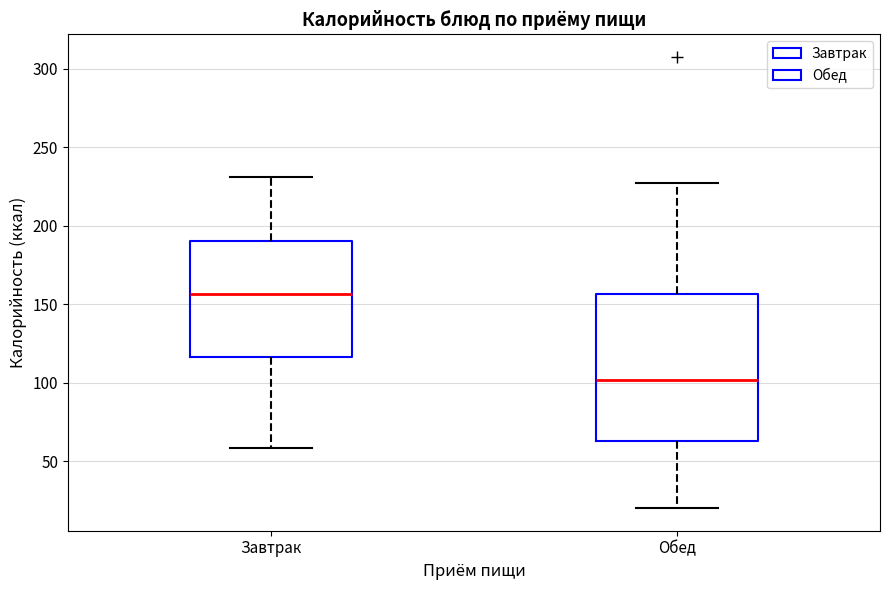

Reading left to right, read every box against the y-axis: the position of its median line, the range the box covers, and the ends of its whiskers. The values are not printed on the chart, so give them approximately, as read against the axis.

Завтрак: median 155, box 115 to 190, whiskers 60 to 230
Обед: median 100, box 65 to 155, whiskers 20 to 230